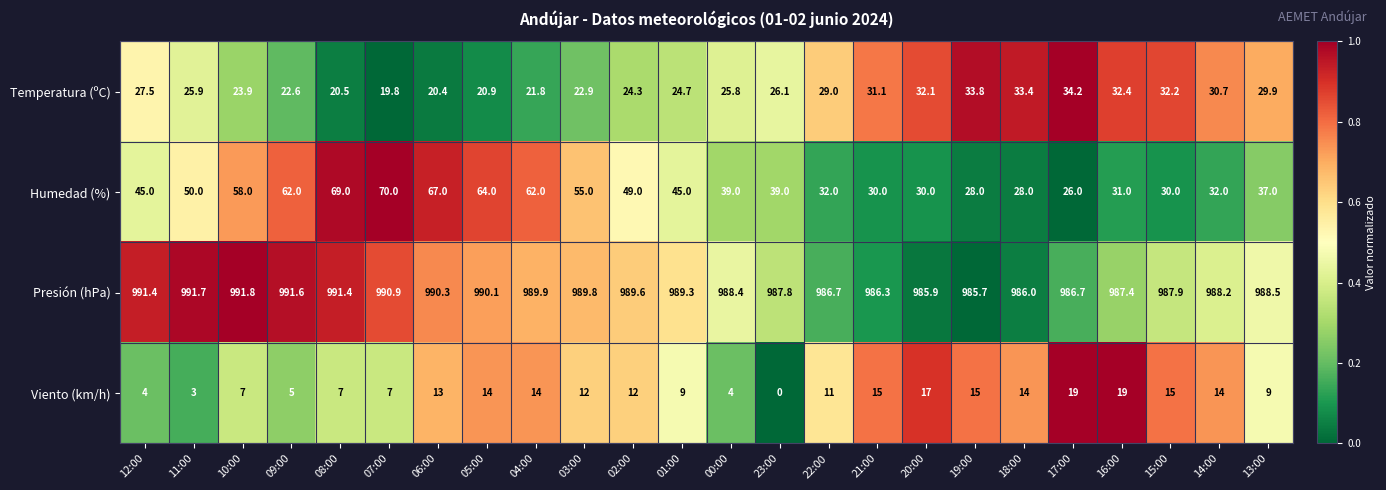

How many data points in Viento (km/h) are less than 12?

11